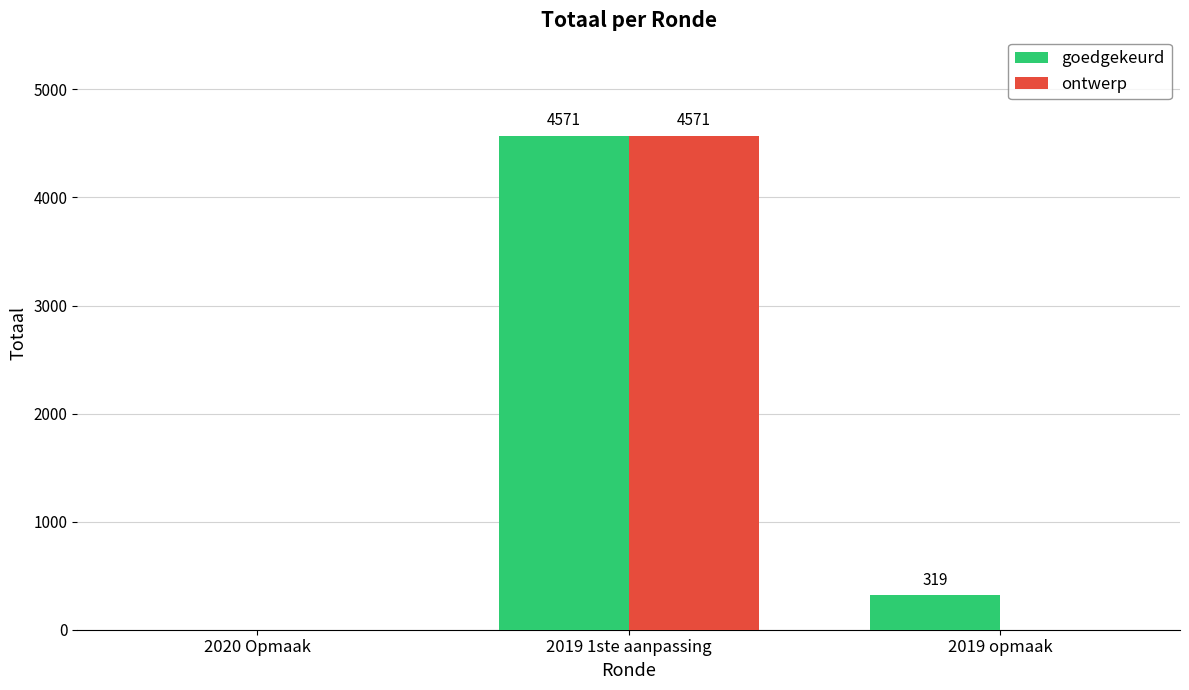

At which category is the sum across all series the highest?

2019 1ste aanpassing